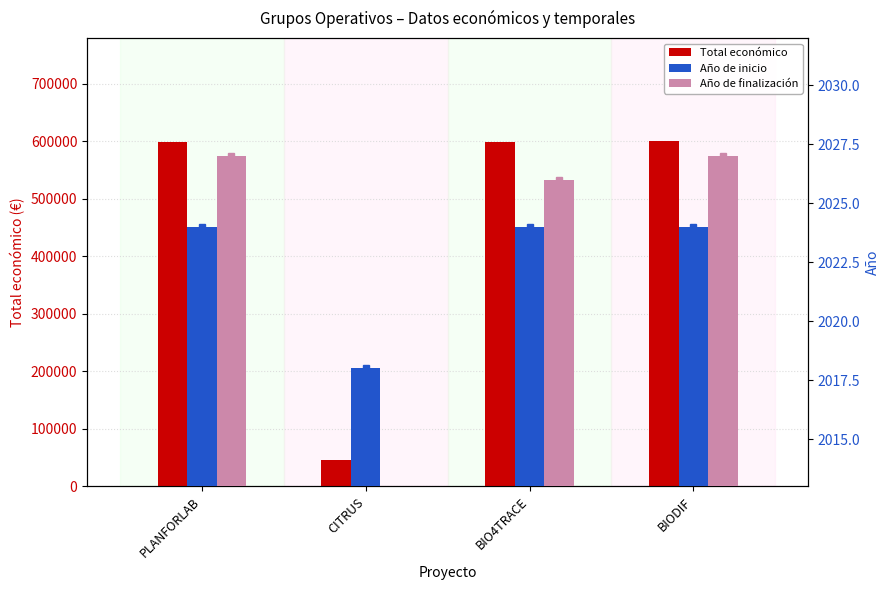

What position from the right is PLANFORLAB?

4